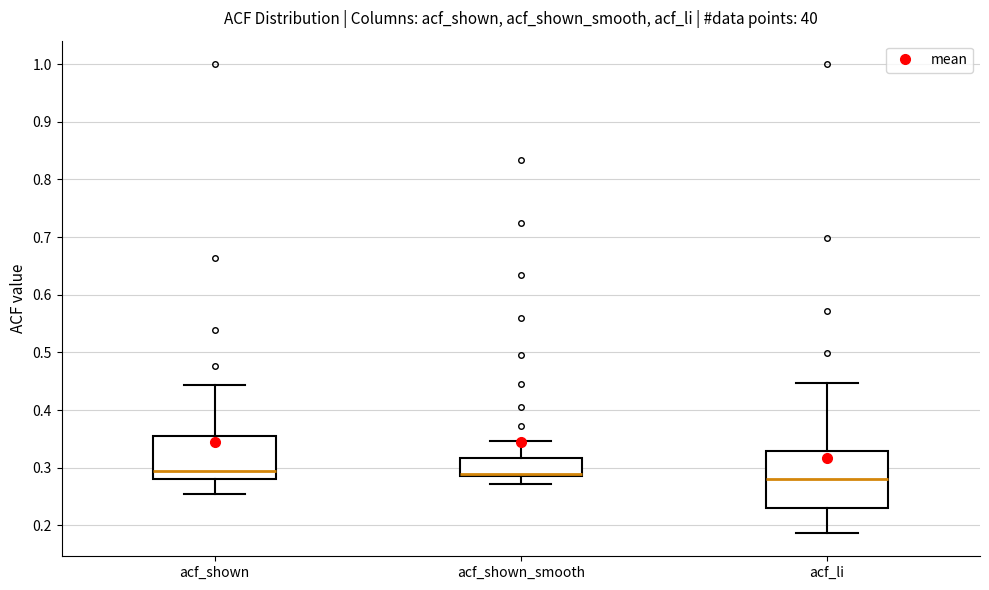

Reading left to right, transcribe this box plot: for each box, give where its median line is, the range the box spans, and where its two whiskers end, as read against the y-axis. The values are not printed on the chart, so give them approximately, as read against the axis.

acf_shown: median 0.29, box 0.28 to 0.35, whiskers 0.26 to 0.44
acf_shown_smooth: median 0.29 (just above the box's lower edge), box 0.29 to 0.32, whiskers 0.27 to 0.35
acf_li: median 0.28, box 0.23 to 0.33, whiskers 0.19 to 0.45